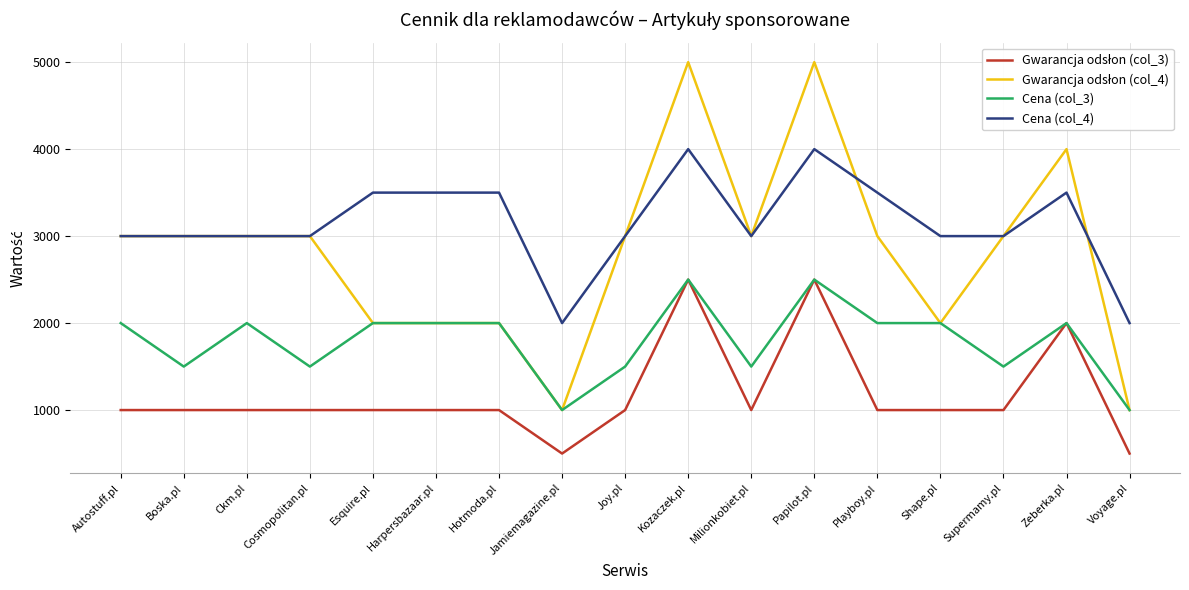

The Cena (col_3) series shows 1500 at Supermamy.pl. True or false?

True